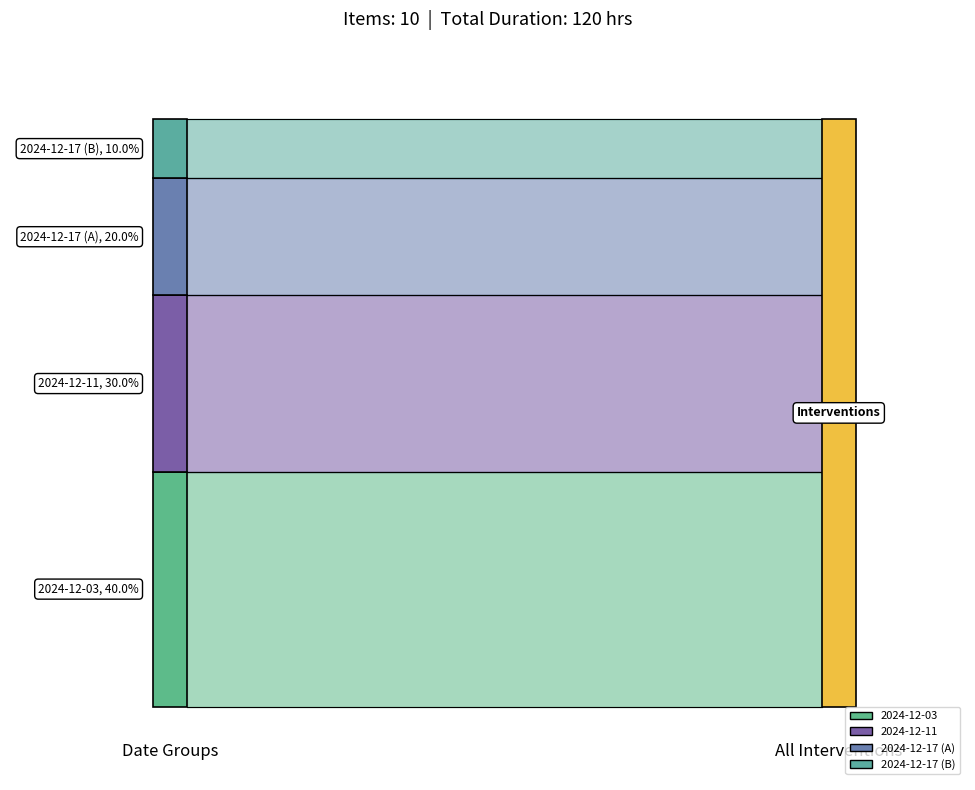

Reading left to right, list all the values displayed in this chart.

Item: 2024-12-03=1	2024-12-03=2	2024-12-03=3	2024-12-03=4	2024-12-11=5	2024-12-11=6	2024-12-11=7	2024-12-17=8	2024-12-17=9	2024-12-17=10
Durata: 2024-12-03=12	2024-12-03=12	2024-12-03=12	2024-12-03=12	2024-12-11=12	2024-12-11=12	2024-12-11=12	2024-12-17=12	2024-12-17=12	2024-12-17=12